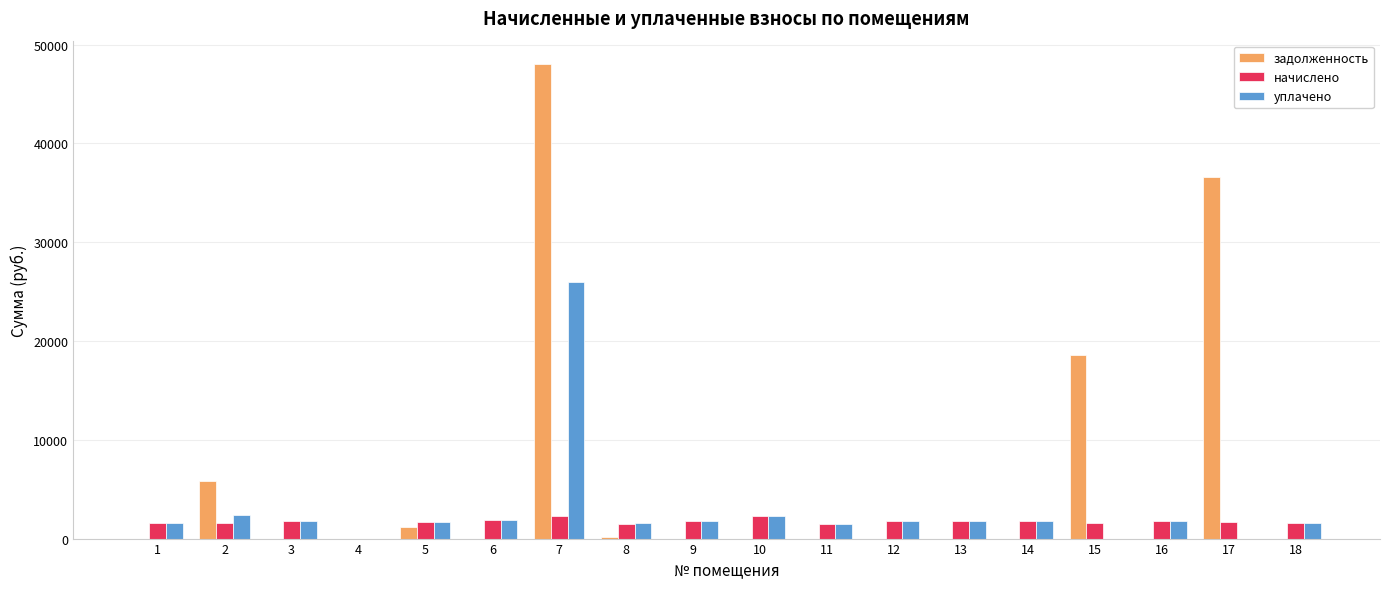

Is the value of задолженность at 7 greater than the value of начислено at 16?

Yes